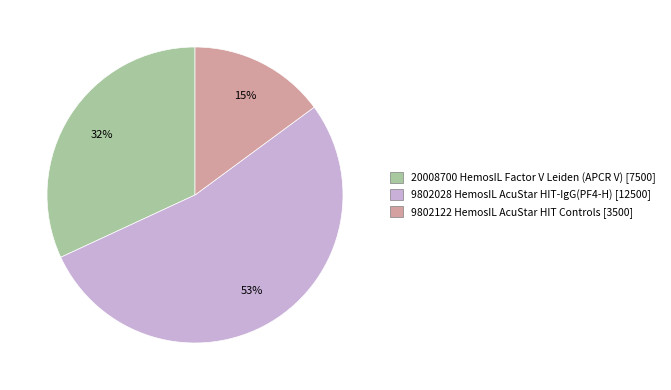

To the nearest percent, what is the difference between the 20008700 HemosIL Factor V Leiden (APCR V) and 9802122 HemosIL AcuStar HIT Controls slice percentages?

17%